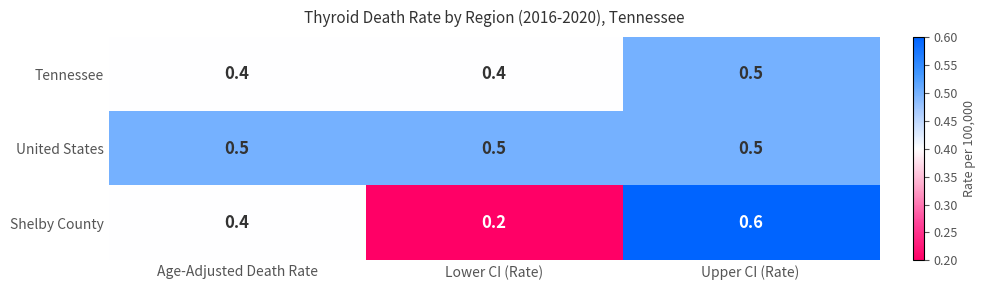

Is it true that United States equals 0.5 at Upper CI (Rate)?

True